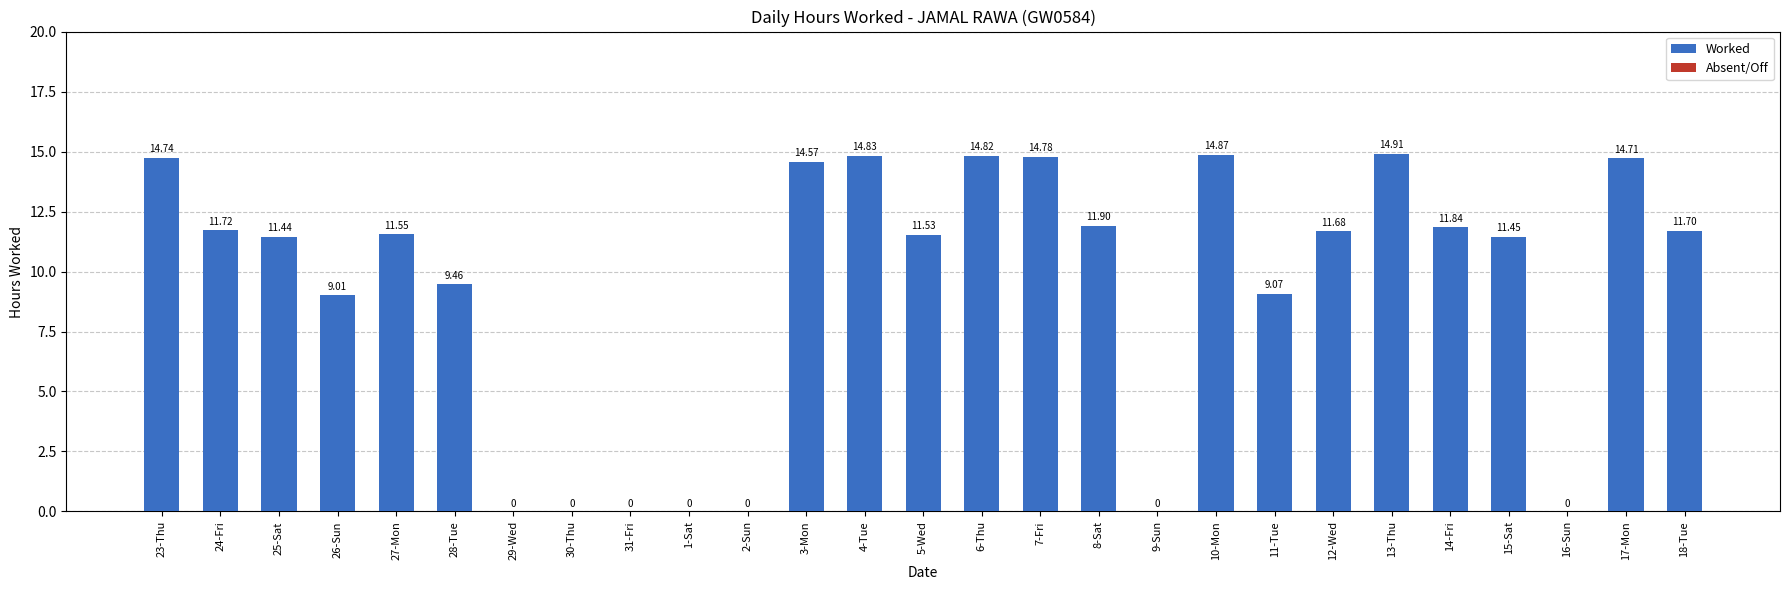

Count the number of values greater than 11.

17